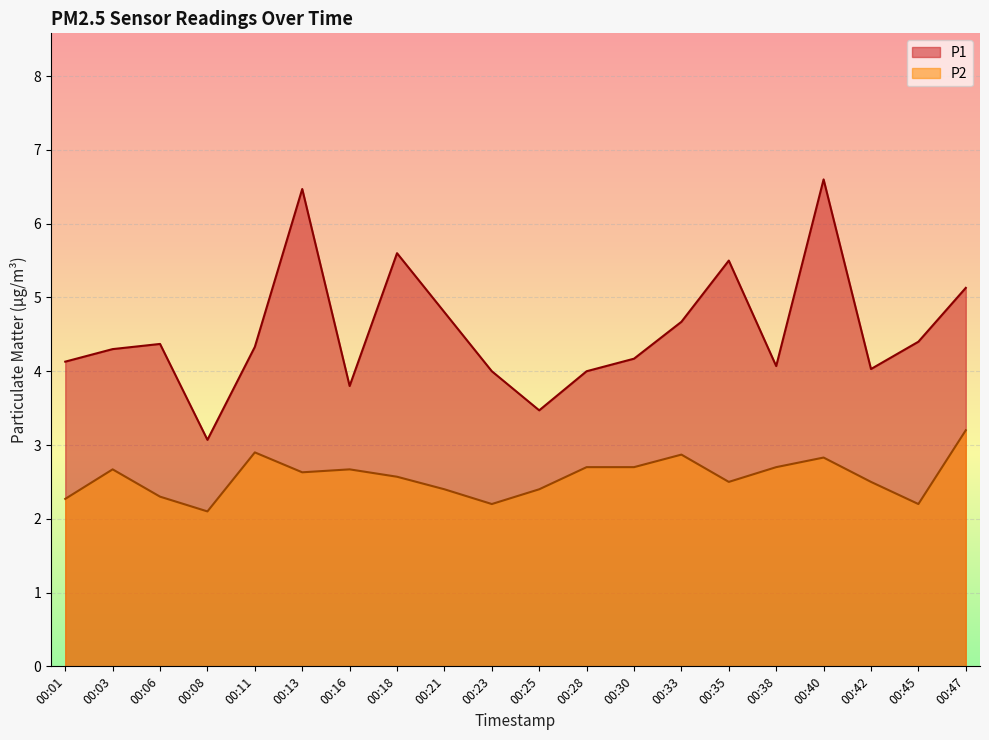

Does the chart display data point markers on the line(s)?

No